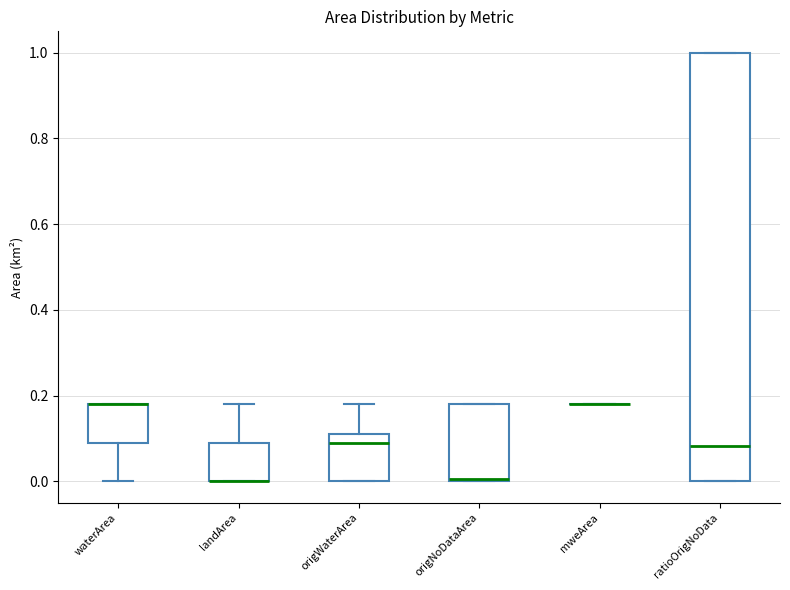

Where is the lower edge of the box for landArea on the y-axis? The values are not printed on the chart, so give them approximately, as read against the axis.

0.00